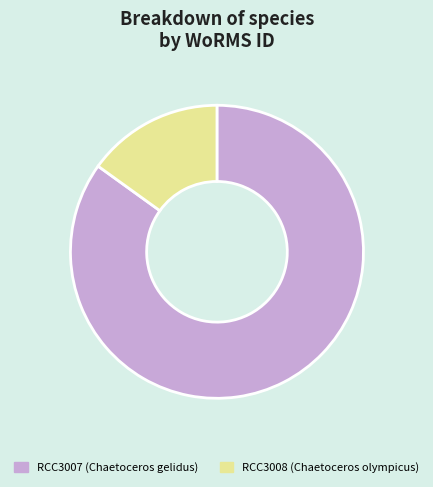

Rank the categories by value from highest to lowest.

RCC3007, RCC3008